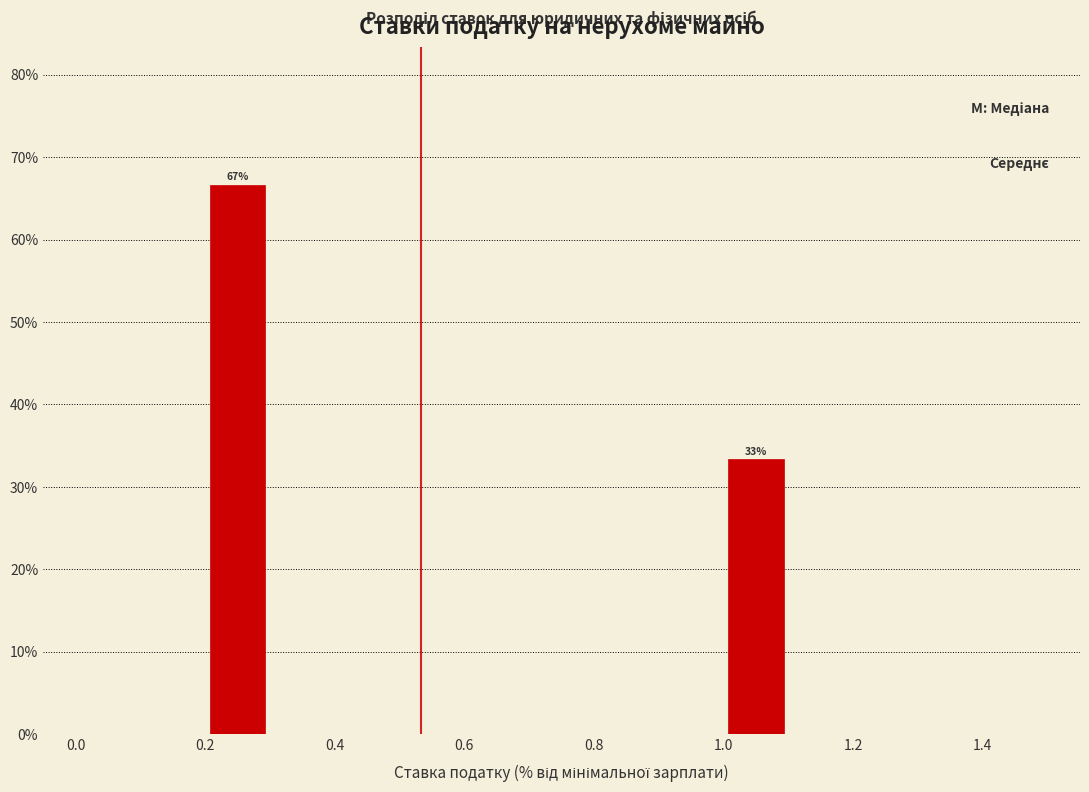

Which range on the x-axis has the tallest bar?

0.2 to 0.3